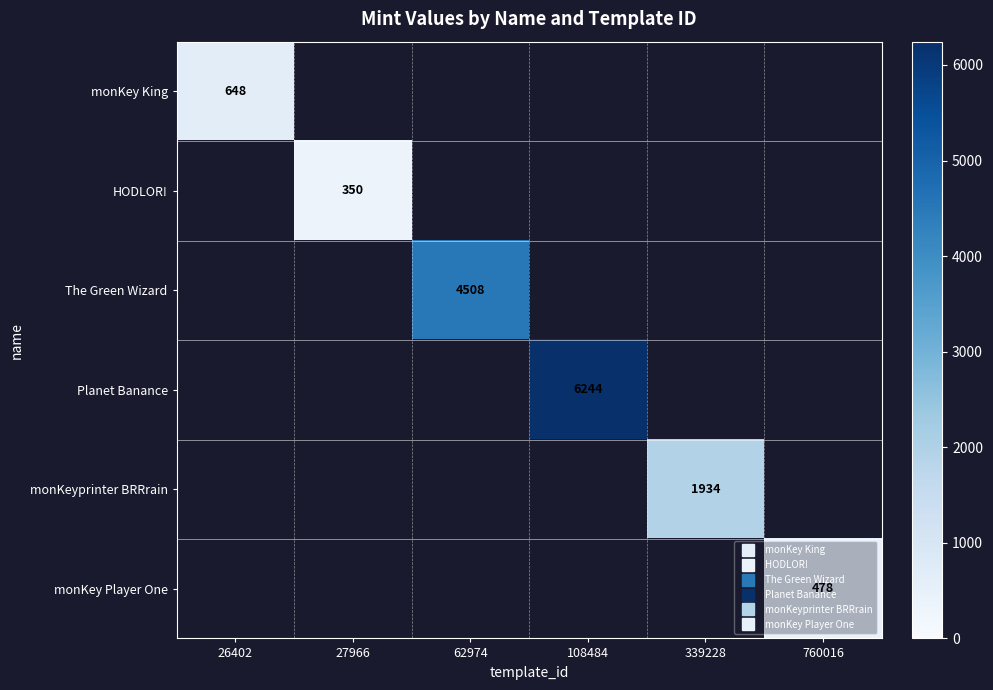

Which series has the widest spread of values?

monKey King